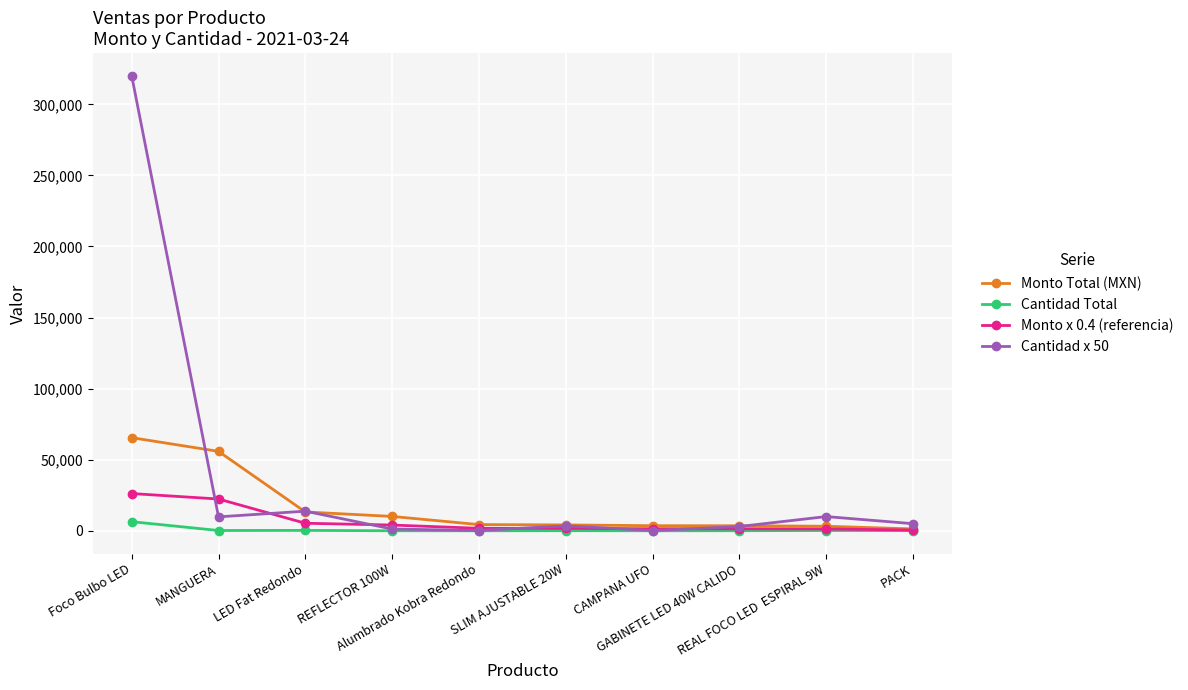

The Monto Total (MXN) series shows 3540.0 at GABINETE LED 40W CALIDO. True or false?

True